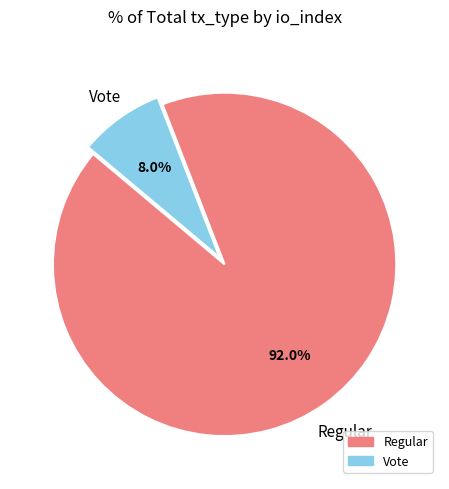

Which category has the biggest portion of the pie?

Regular